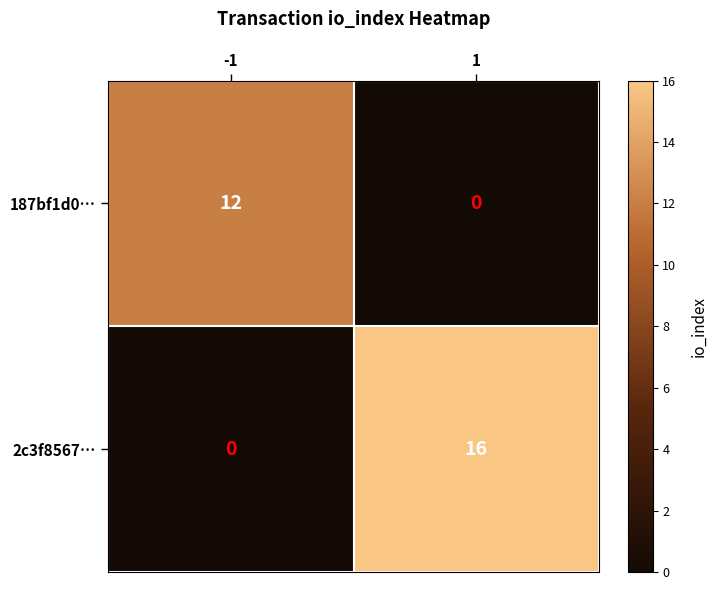

Count the number of data series in this chart.

2